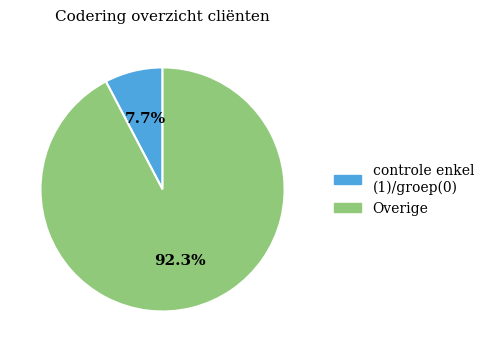

Is there any slice that represents more than half of the pie?

Yes